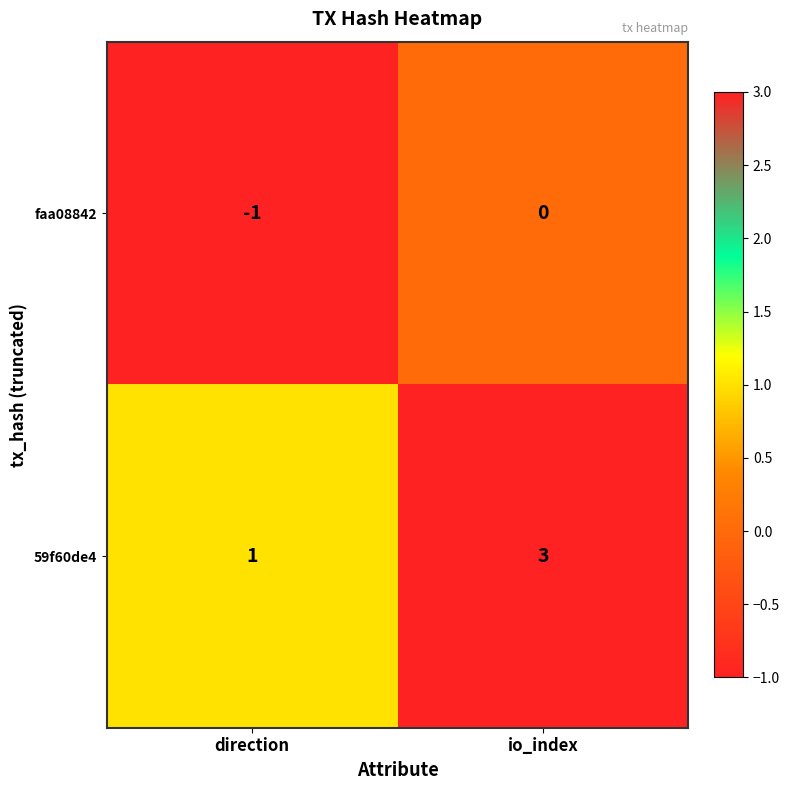

Rank the categories by 59f60de4 value from highest to lowest.

io_index, direction